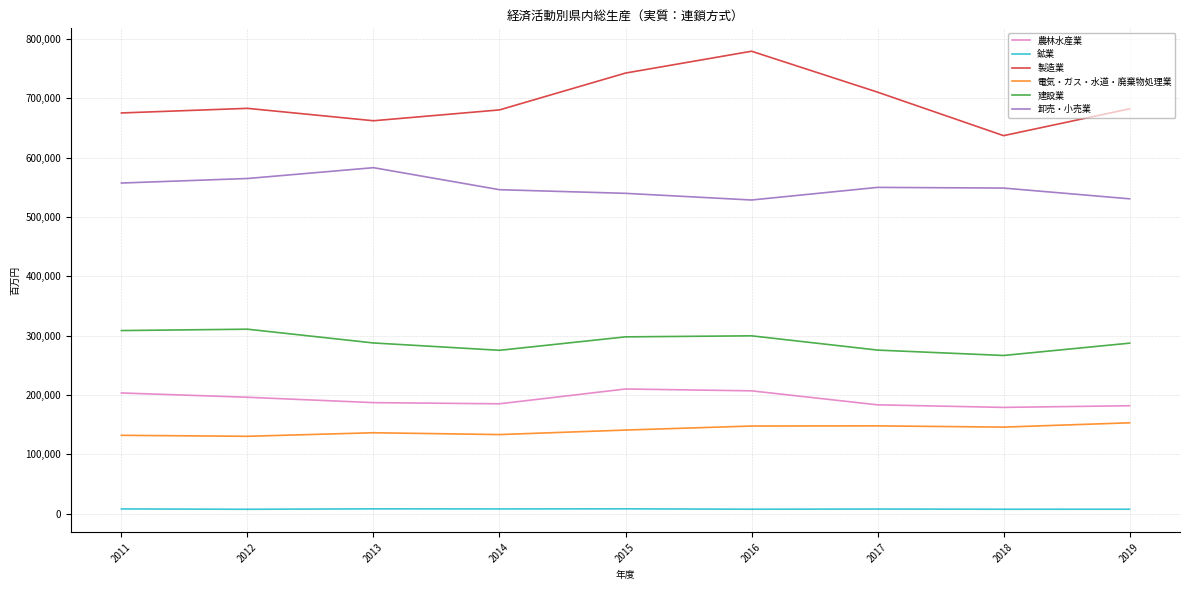

True or false: 建設業 has more than 2 points higher than both neighbors.

False